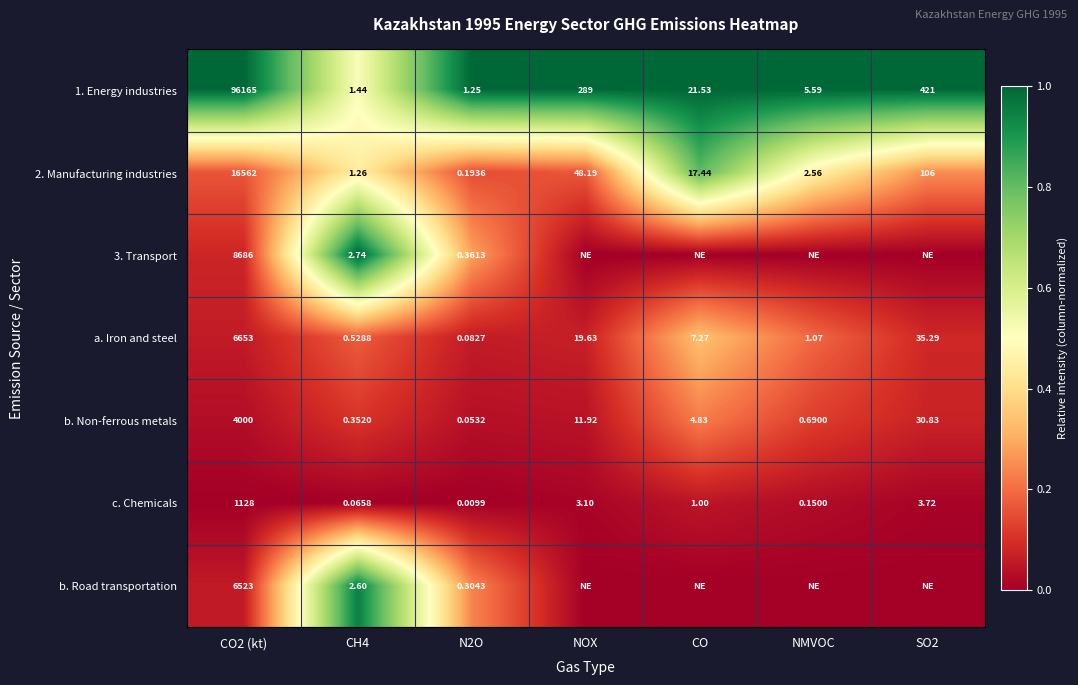

Is the value of a. Iron and steel at CH4 greater than the value of c. Chemicals at CH4?

Yes